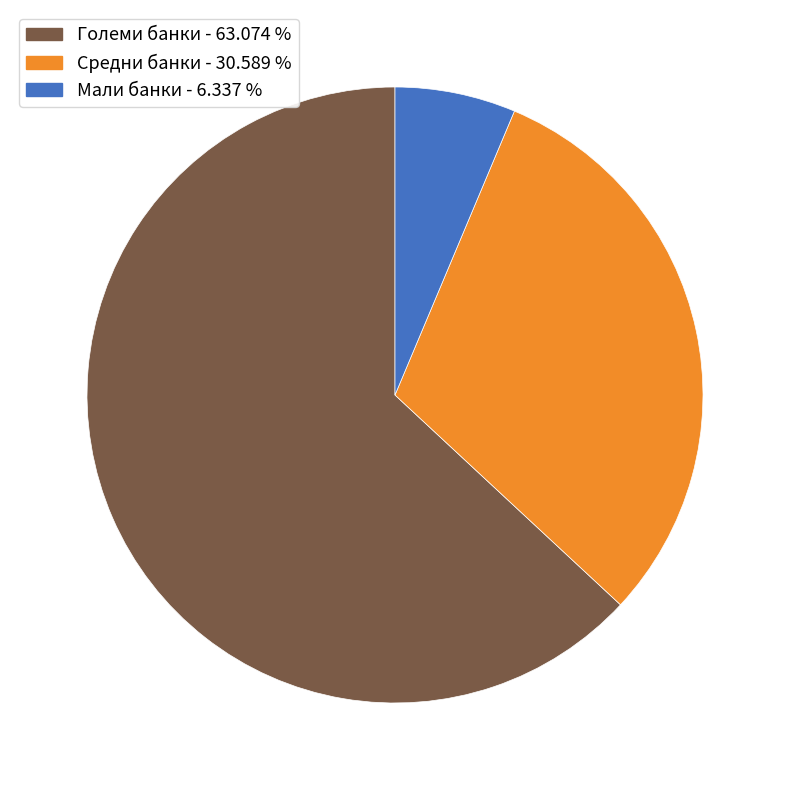

Does any single category account for the majority?

Yes